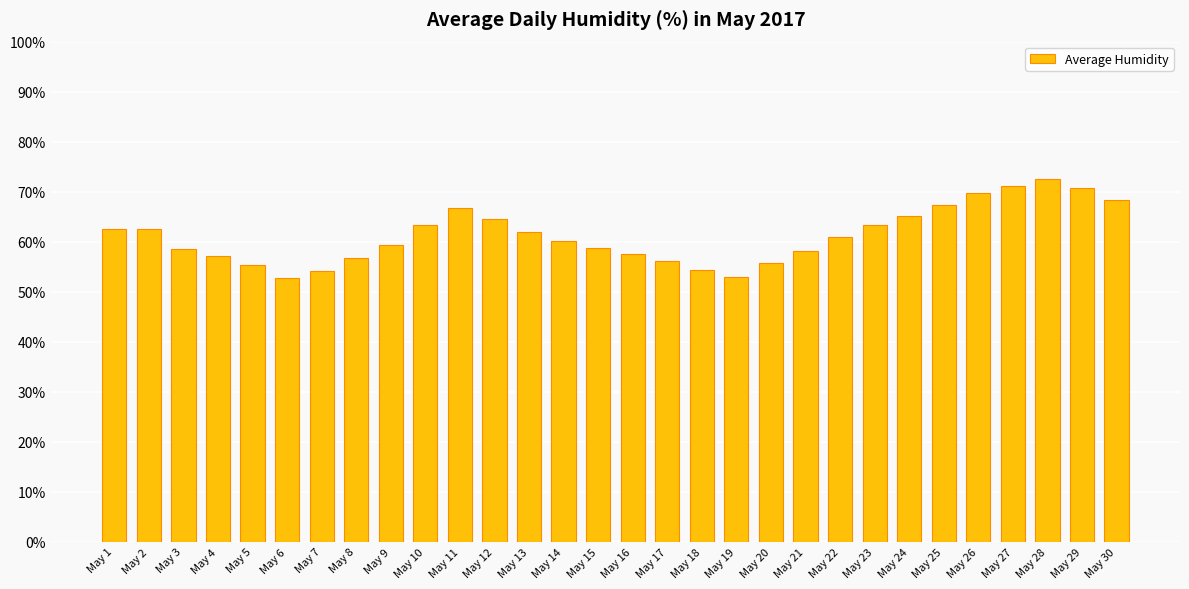

What is the value of the 17th bar from the left?

56.1